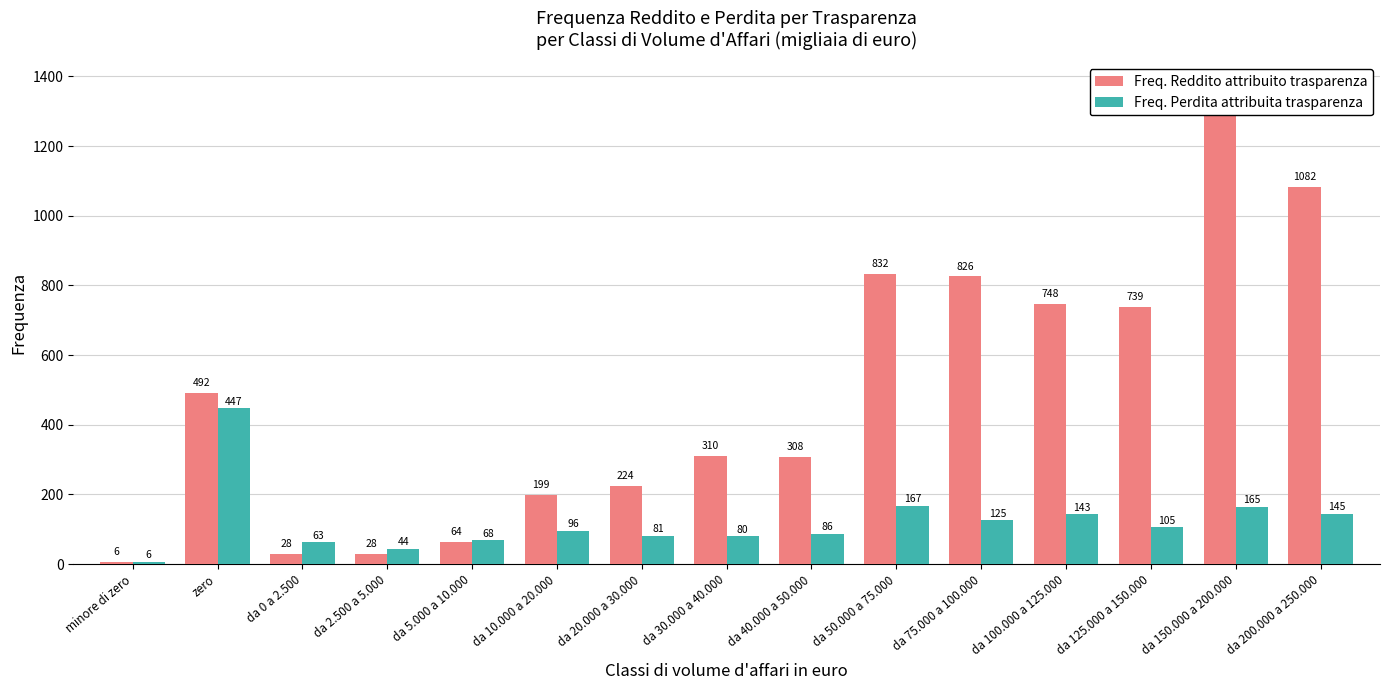

What are all the series names shown in the legend?

Freq. Reddito attribuito trasparenza, Freq. Perdita attribuita trasparenza